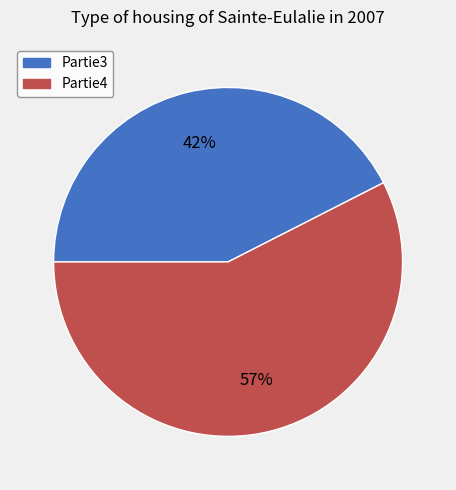

Is the sum of Partie4 and Partie3 greater than half?

Yes